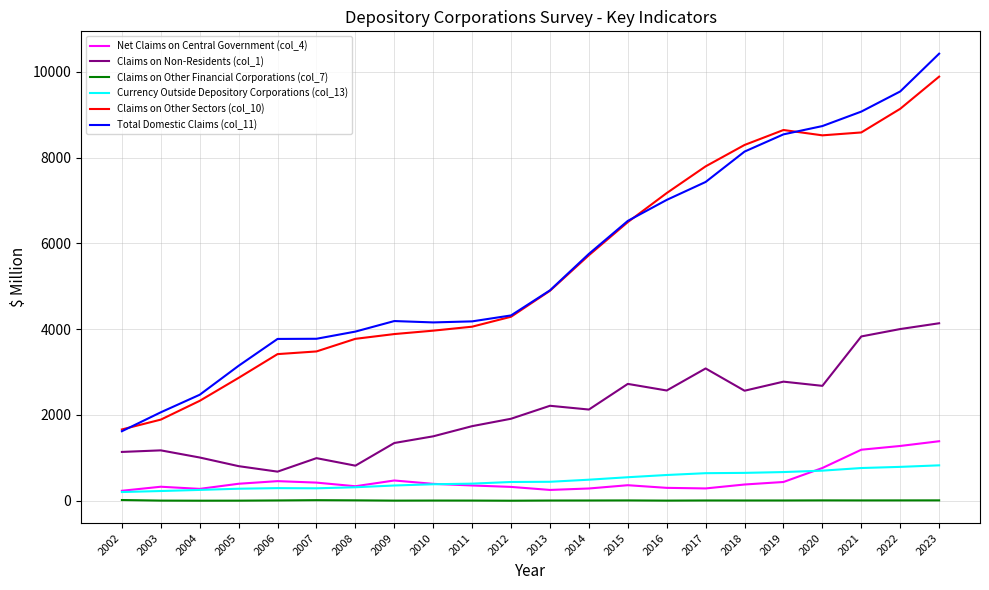

The value of Claims on Non-Residents (col_1) at 2008 is 460.7. True or false?

False